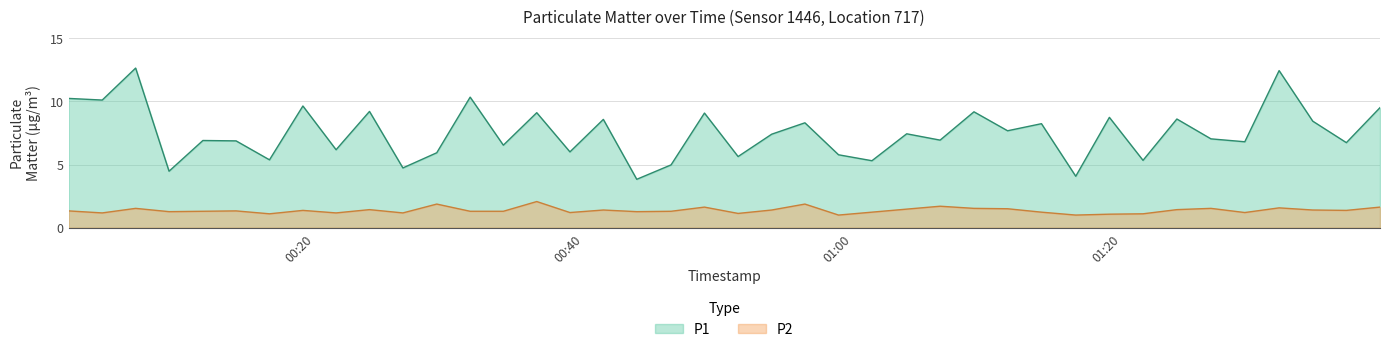

What is the greatest value displayed?

12.6